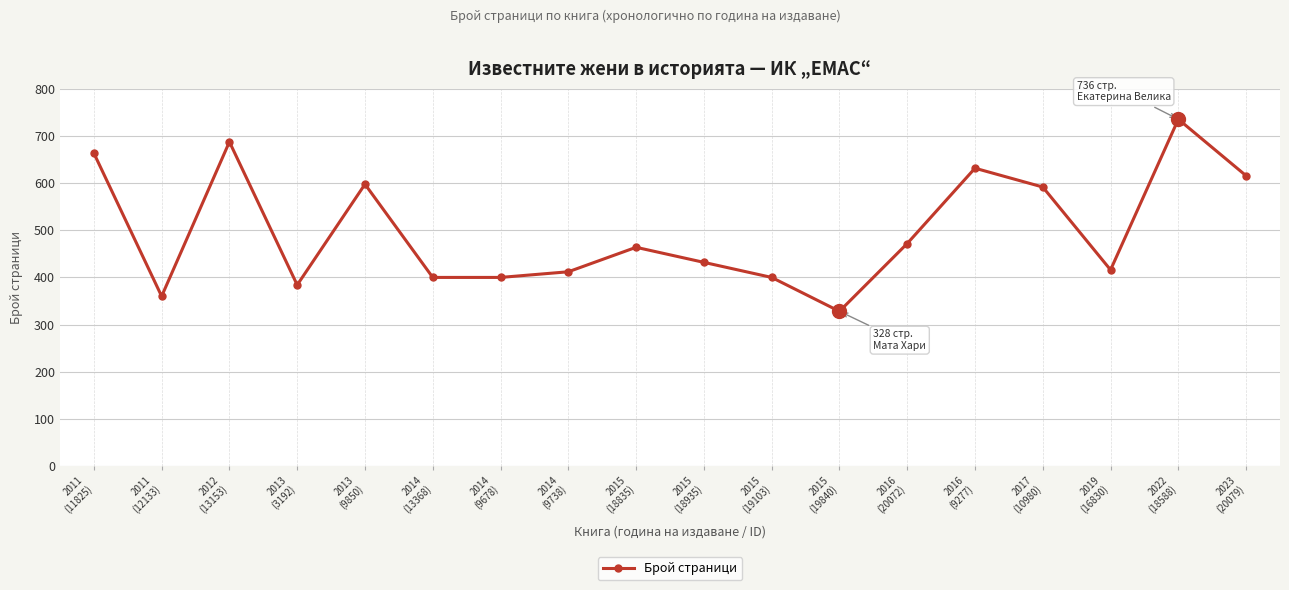

What is the smallest value displayed?

328